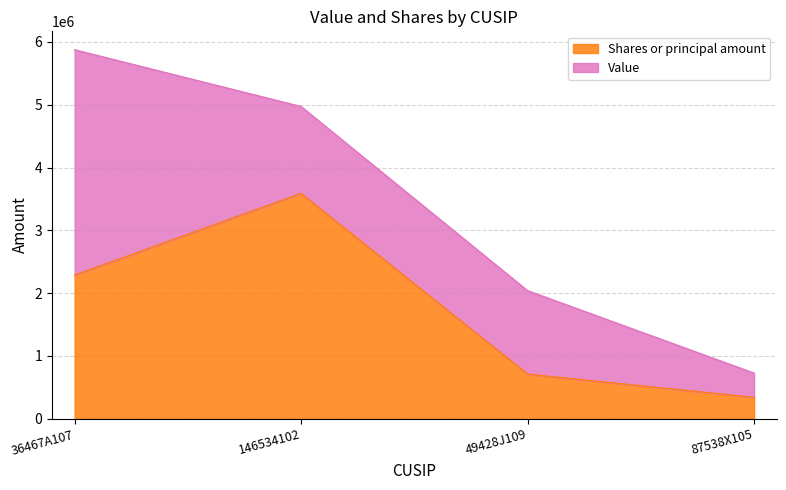

Reading right to left, transcribe the values for Shares or principal amount.

87538X105=340290.4	49428J109=710623.4	146534102=3588000.0	36467A107=2288039.9